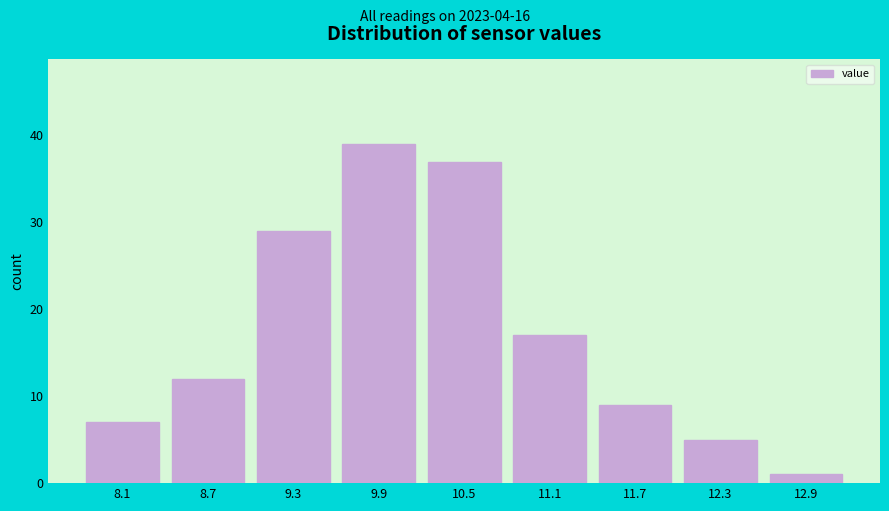

Reading left to right, list every bar in this chart as the range it spans on the x-axis followed by its height. Neither the bar edges nor the heights are printed on the chart, so give them approximately, as read against the axes.

7.8 to 8.4: 7
8.4 to 9.0: 12
9.0 to 9.6: 29
9.6 to 10.2: 39
10.2 to 10.8: 37
10.8 to 11.4: 17
11.4 to 12.0: 9
12.0 to 12.6: 5
12.6 to 13.3: 1